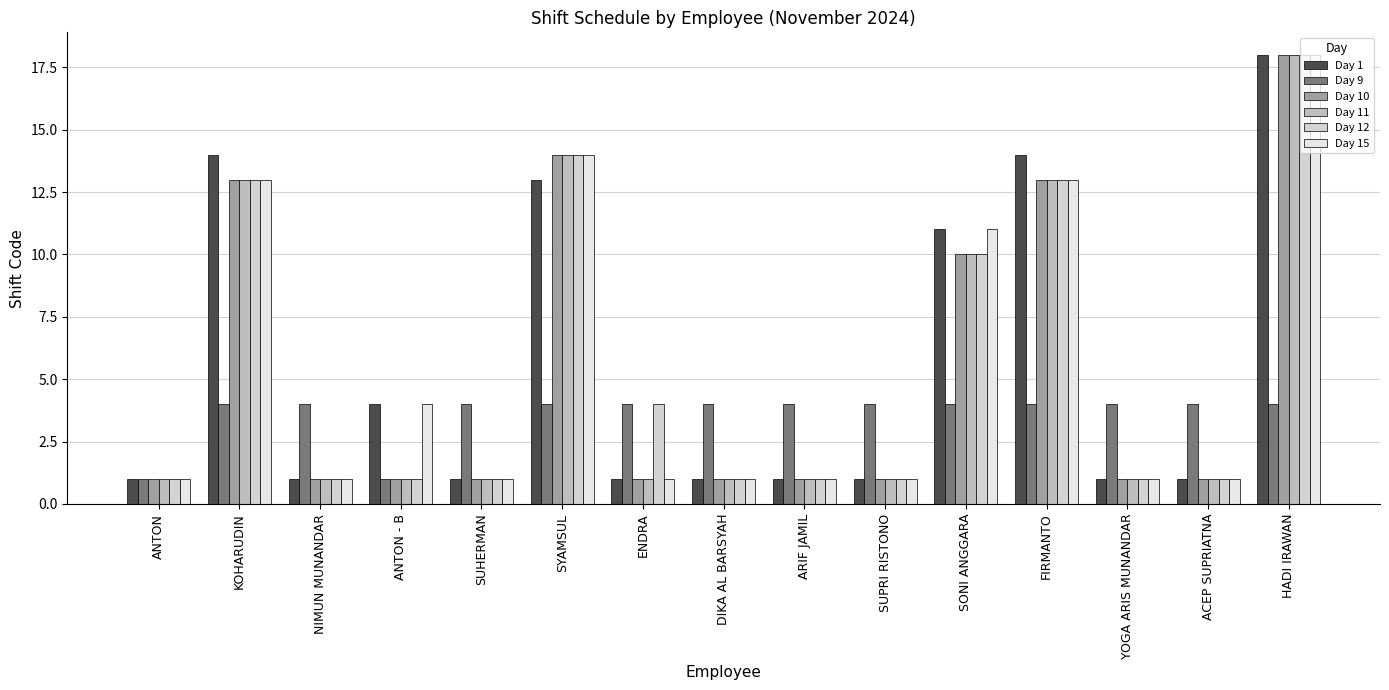

Reading right to left, what are all the values shown in this chart?

Day 1: 18	1	1	14	11	1	1	1	1	13	1	4	1	14	1
Day 9: 4	4	4	4	4	4	4	4	4	4	4	1	4	4	1
Day 10: 18	1	1	13	10	1	1	1	1	14	1	1	1	13	1
Day 11: 18	1	1	13	10	1	1	1	1	14	1	1	1	13	1
Day 12: 18	1	1	13	10	1	1	1	4	14	1	1	1	13	1
Day 15: 18	1	1	13	11	1	1	1	1	14	1	4	1	13	1